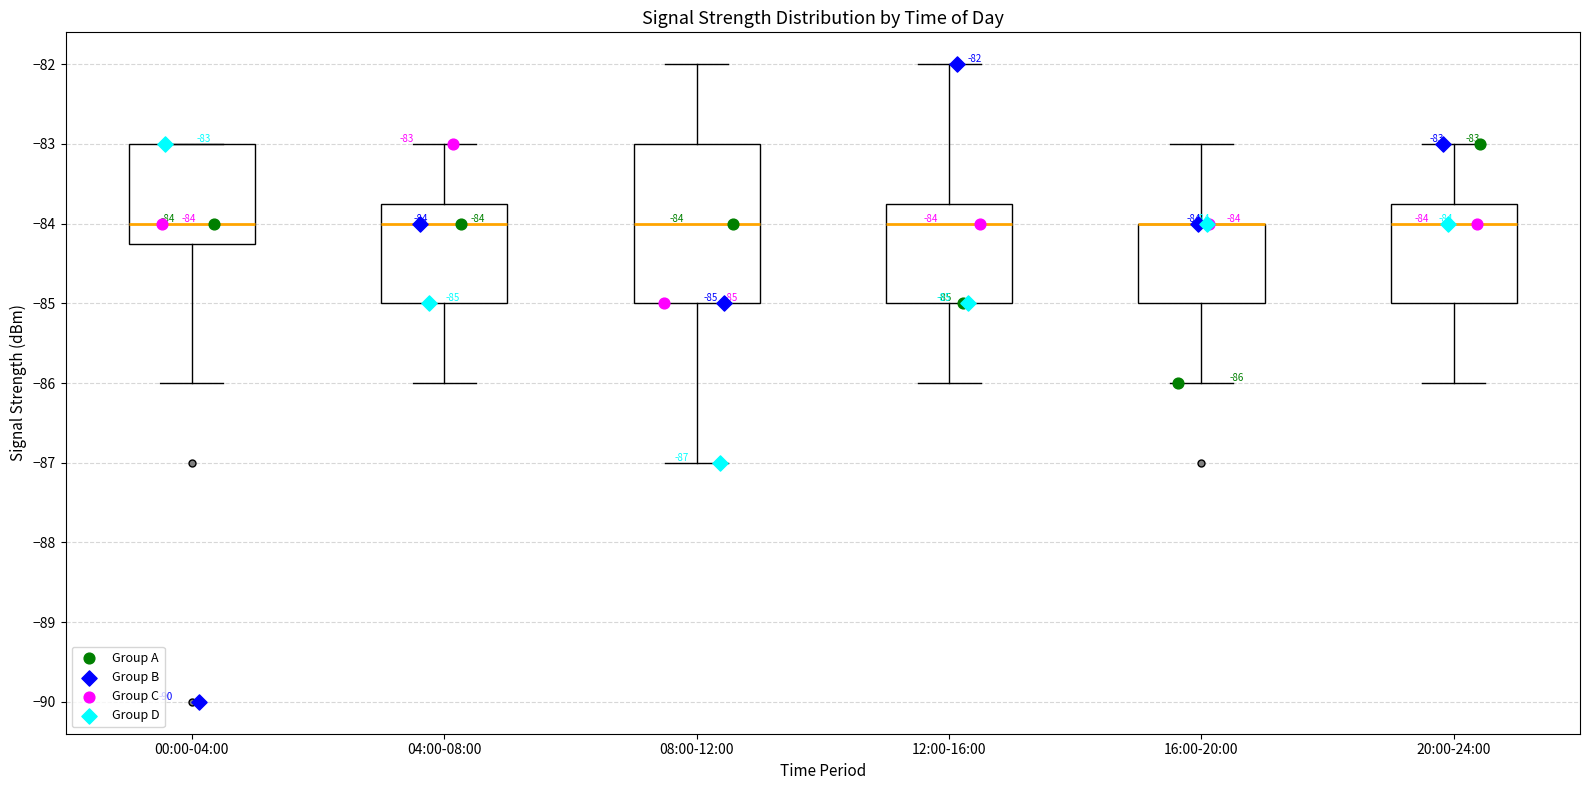

Comparing the boxes themselves (not the whiskers), which one is the tallest?

08:00-12:00